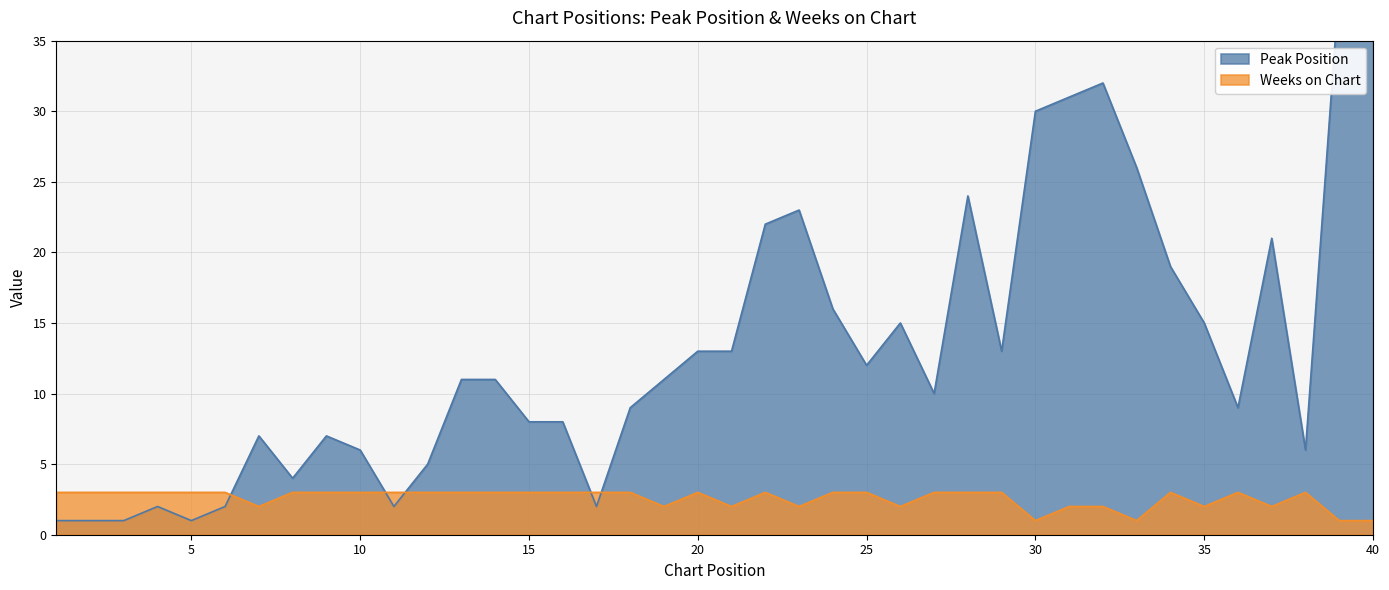

The Weeks on Chart series shows 3 at 3. True or false?

True